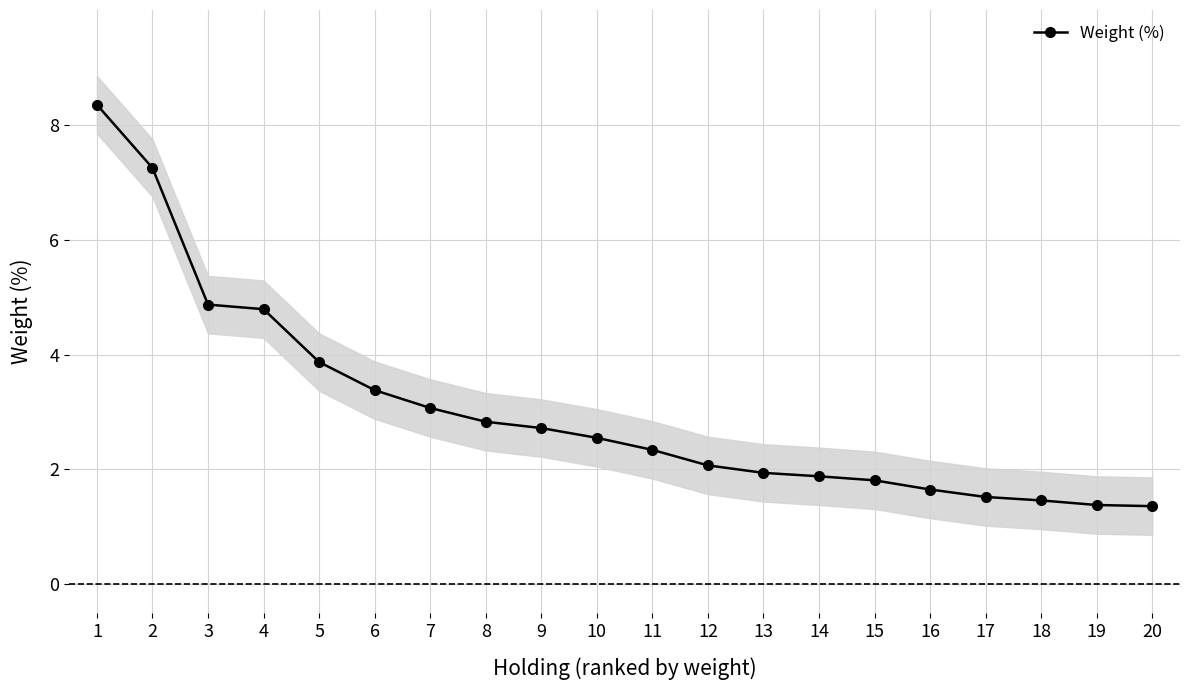

Reading left to right, transcribe all the data shown in this chart.

1=8.3	2=7.2	3=4.9	4=4.8	5=3.9	6=3.4	7=3.1	8=2.8	9=2.7	10=2.5	11=2.3	12=2.1	13=1.9	14=1.9	15=1.8	16=1.6	17=1.5	18=1.5	19=1.4	20=1.4